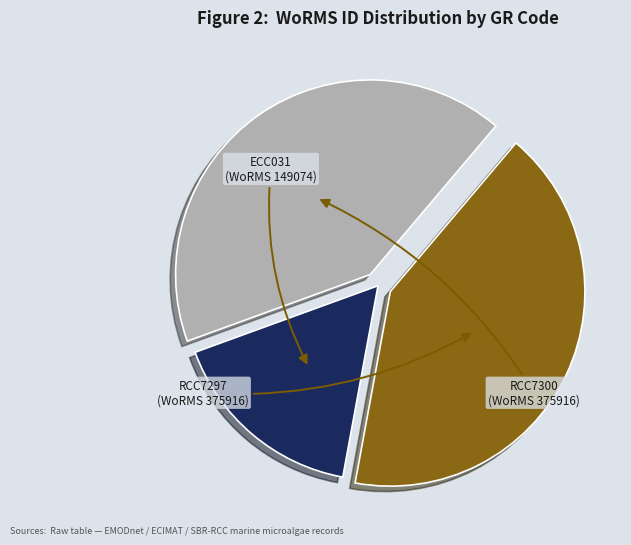

What is the ratio of the value at RCC7297 to the value at RCC7300?

1.0